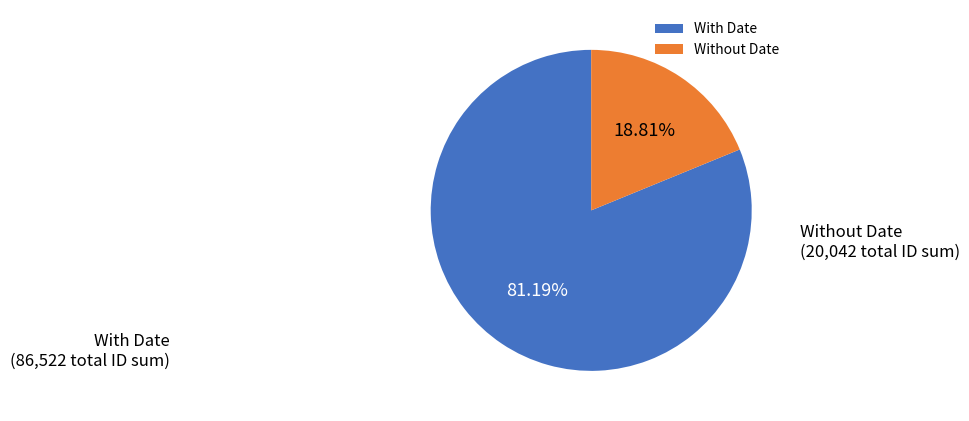

Which has a higher value, With Date or Without Date?

With Date